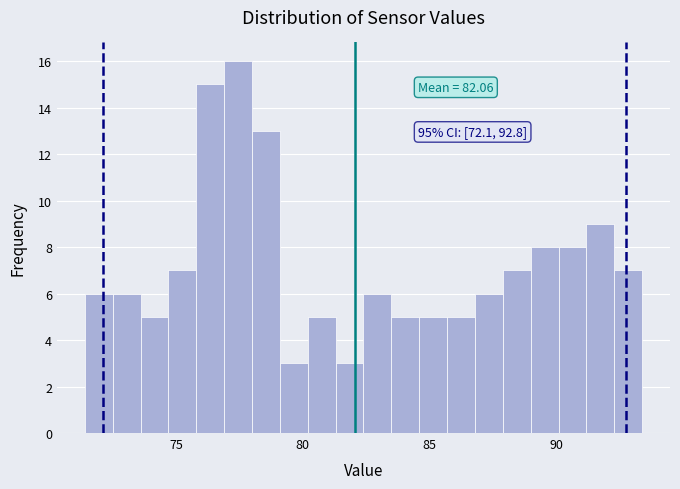

Around what value on the x-axis is the tallest bar? Give the approximate position of its centre, as read against the axis.

77.5